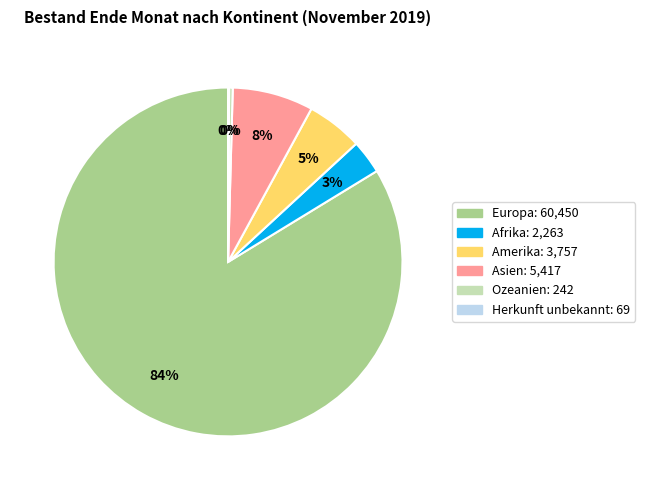

To the nearest percent, what percentage of the pie is Asien?

8%